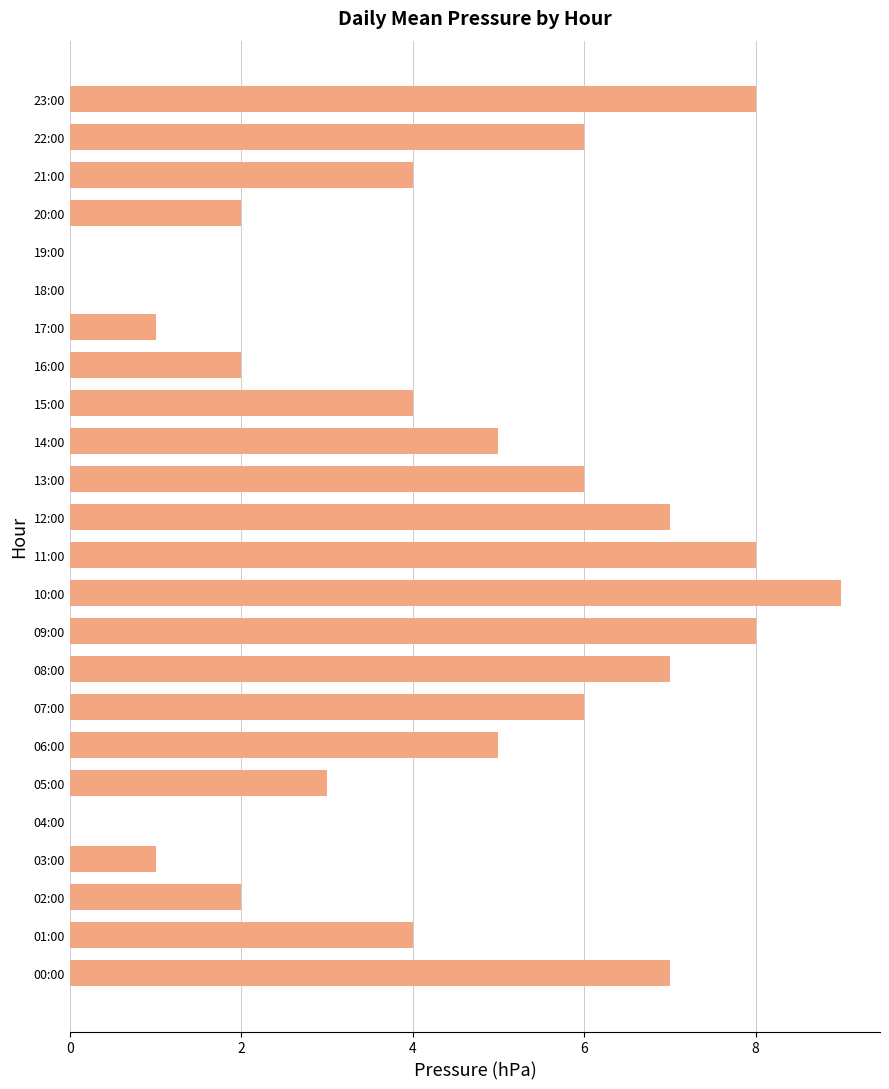

True or false: the data shows 9 at 06:00.

False